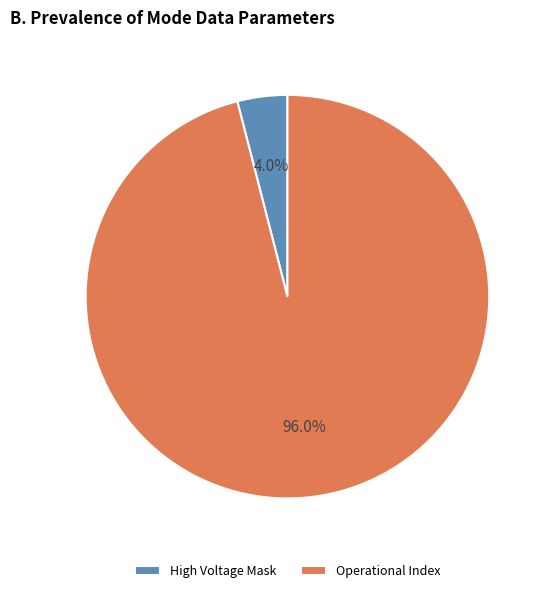

Combined, do High Voltage Mask and Operational Index account for over 50%?

Yes